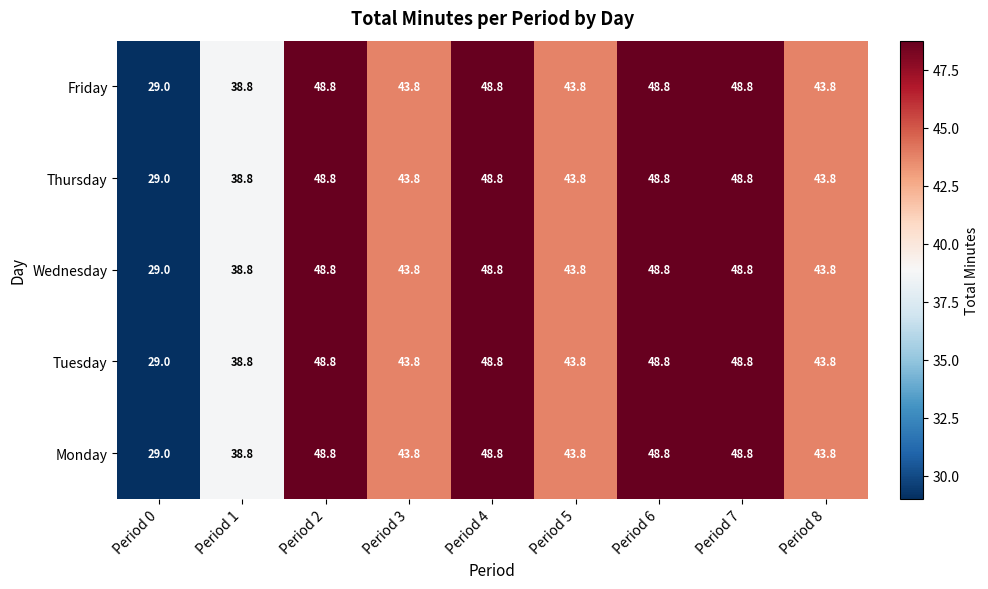

What is the minimum value shown in the chart?

29.0